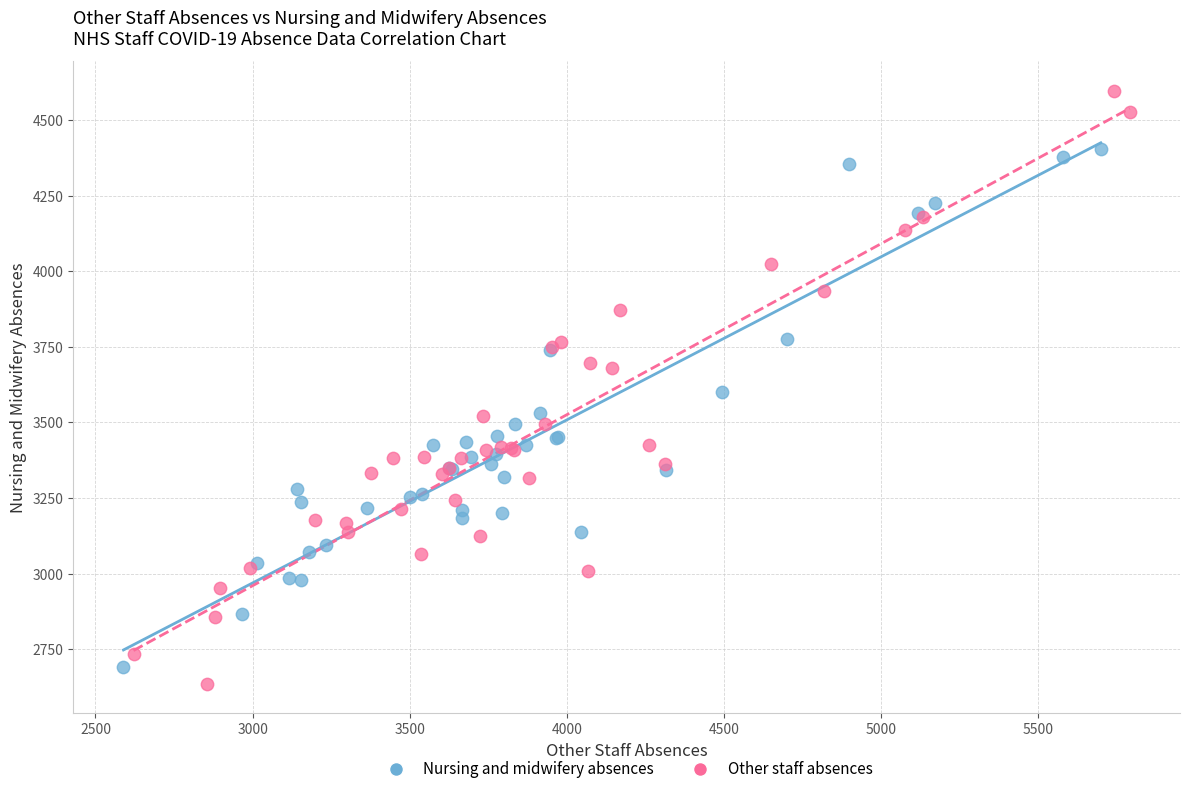

Which series has the largest Y range (max minus min)?

Other staff absences